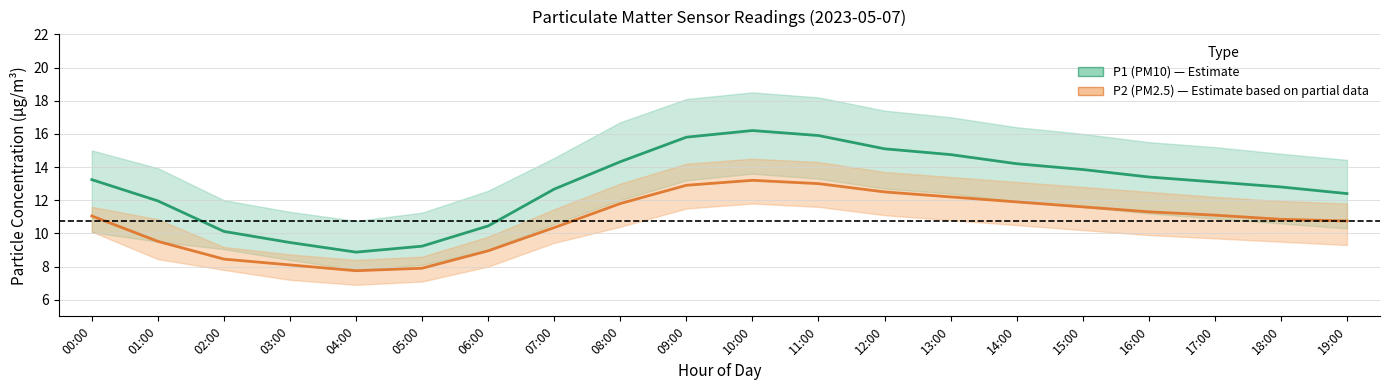

Reading left to right, what are all the values shown in this chart?

P1 (PM10): 13.2	12.0	10.1	9.4	8.9	9.2	10.4	12.7	14.3	15.8	16.2	15.9	15.1	14.8	14.2	13.8	13.4	13.1	12.8	12.4
P2 (PM2.5): 11.1	9.5	8.4	8.1	7.8	7.9	8.9	10.3	11.8	12.9	13.2	13.0	12.5	12.2	11.9	11.6	11.3	11.1	10.8	10.8